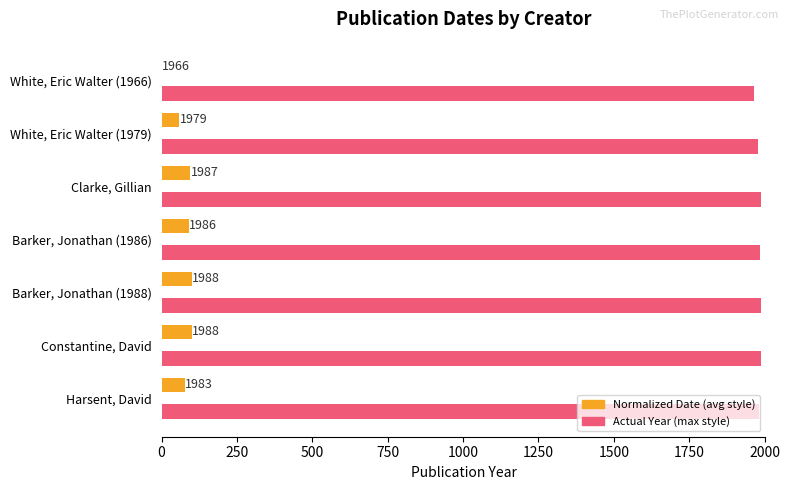

Which series changed the most between White, Eric Walter (1979) and White, Eric Walter (1966)?

Normalized Date (avg style)